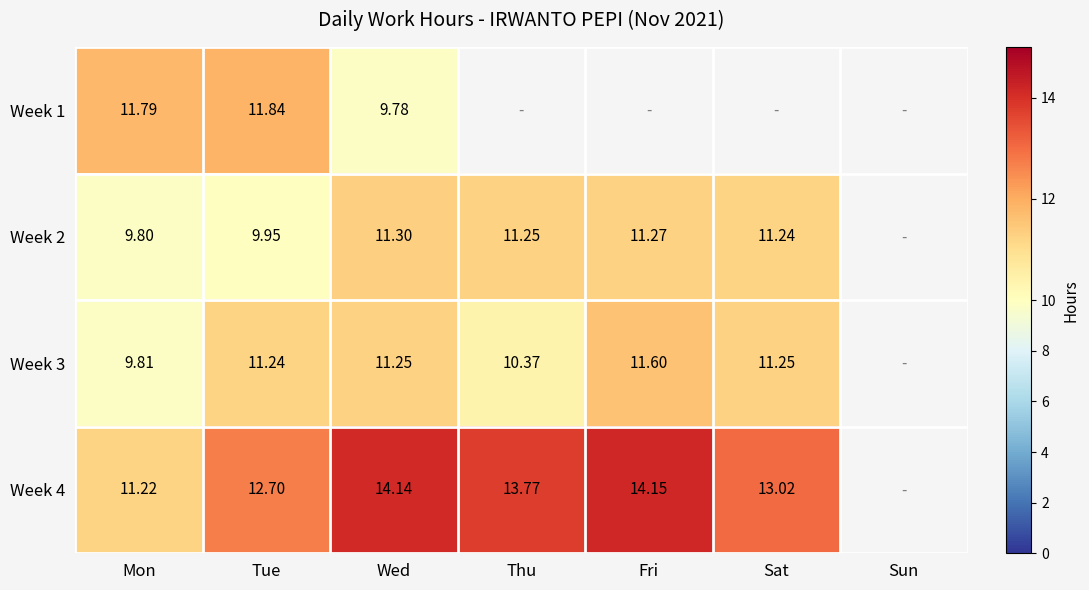

Is it true that Week 3 equals 14.9 at Mon?

False